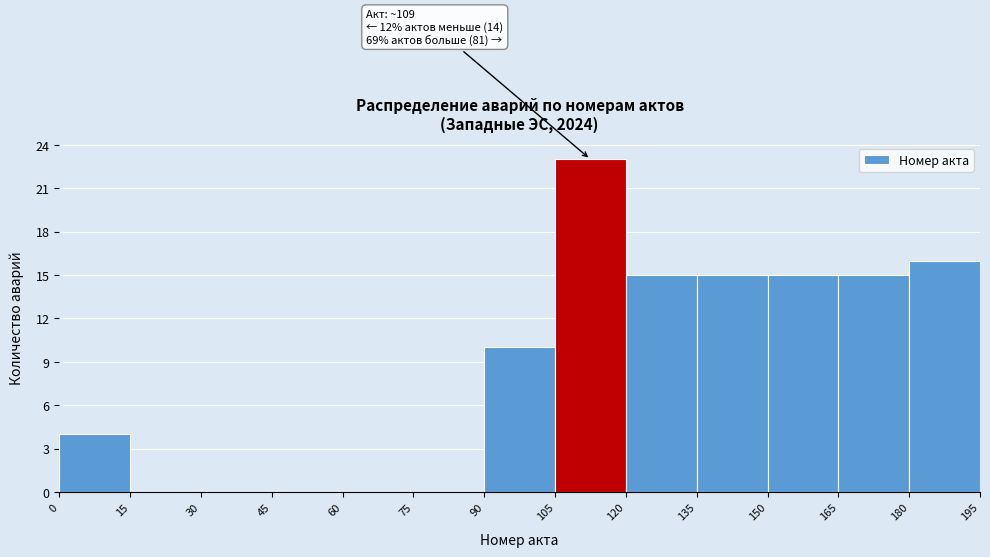

Over which range of the x-axis is the bar tallest?

105 to 120